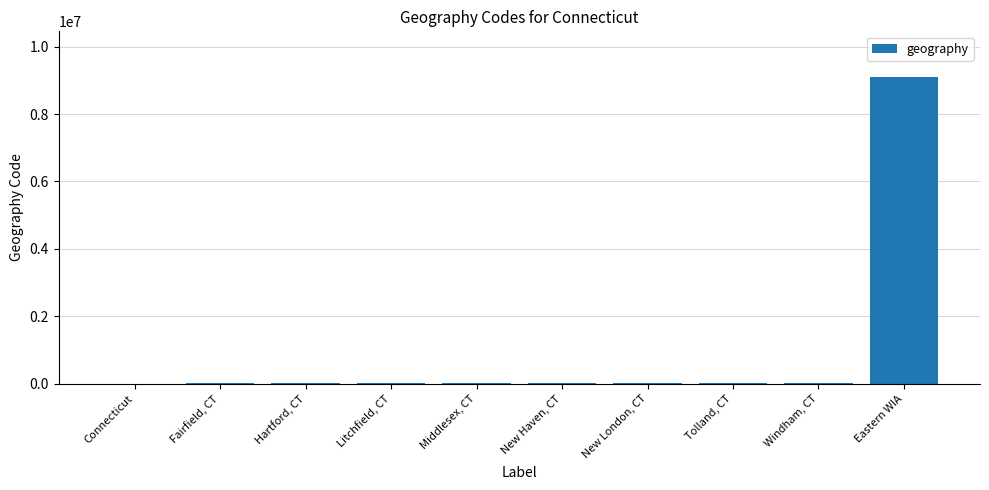

The chart shows a value of 9090001 at Eastern WIA. True or false?

True